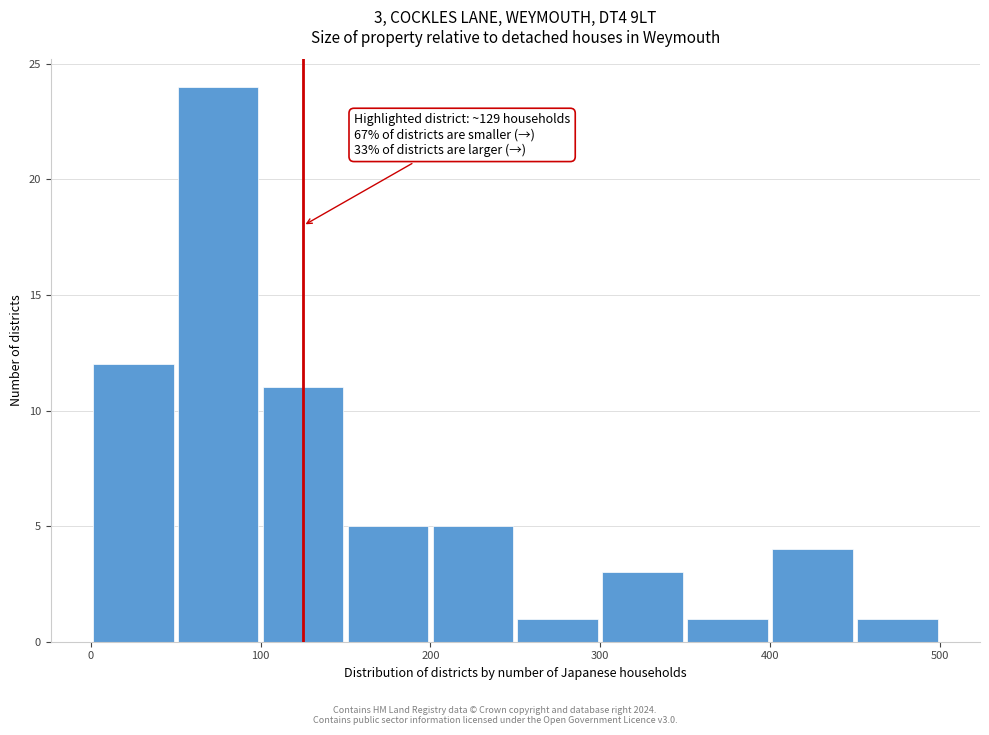

Which range on the x-axis has the tallest bar?

50 to 100